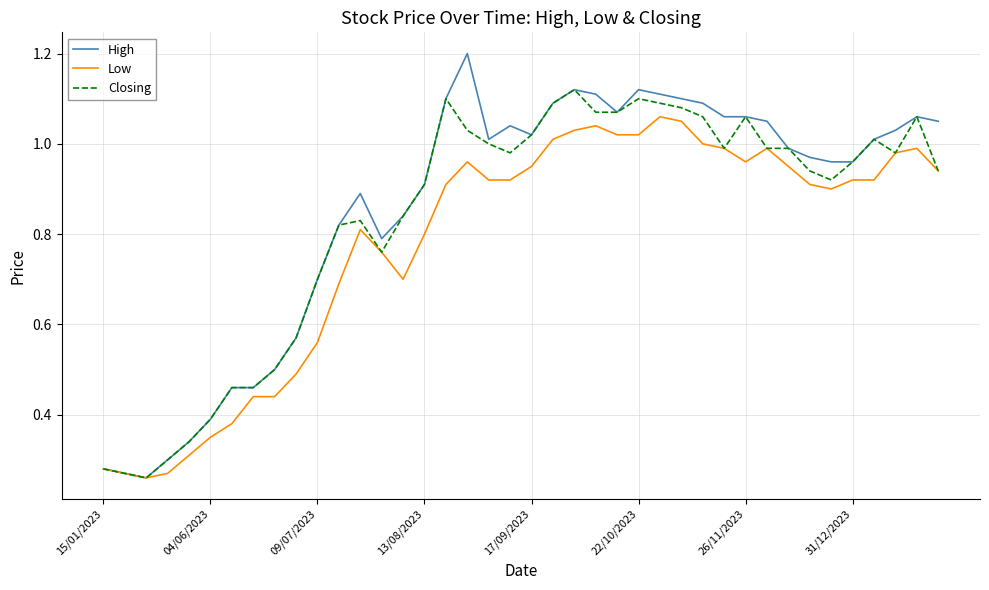

Which series has the widest spread of values?

High